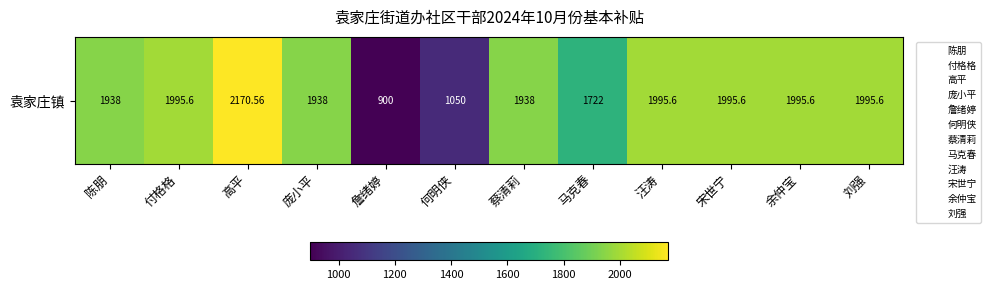

True or false: the data shows 1162.7 at 汪涛.

False